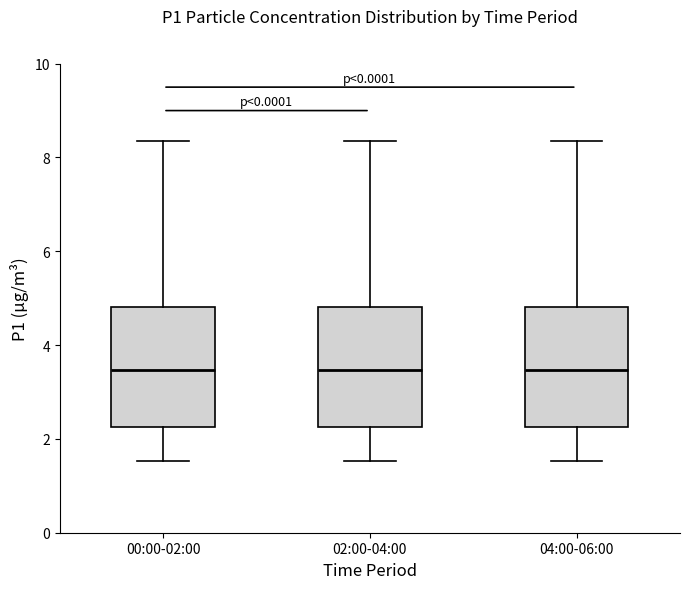

Reading left to right, transcribe this box plot: for each box, give where its median line is, the range the box spans, and where its two whiskers end, as read against the y-axis. The values are not printed on the chart, so give them approximately, as read against the axis.

00:00-02:00: median 3.4, box 2.2 to 4.8, whiskers 1.6 to 8.4
02:00-04:00: median 3.4, box 2.2 to 4.8, whiskers 1.6 to 8.4
04:00-06:00: median 3.4, box 2.2 to 4.8, whiskers 1.6 to 8.4